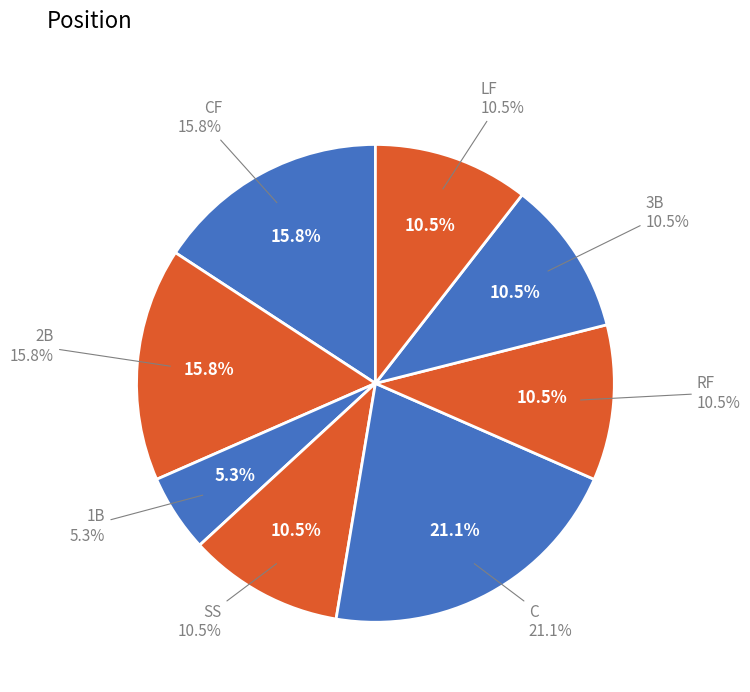

How many slices are in this pie chart?

8